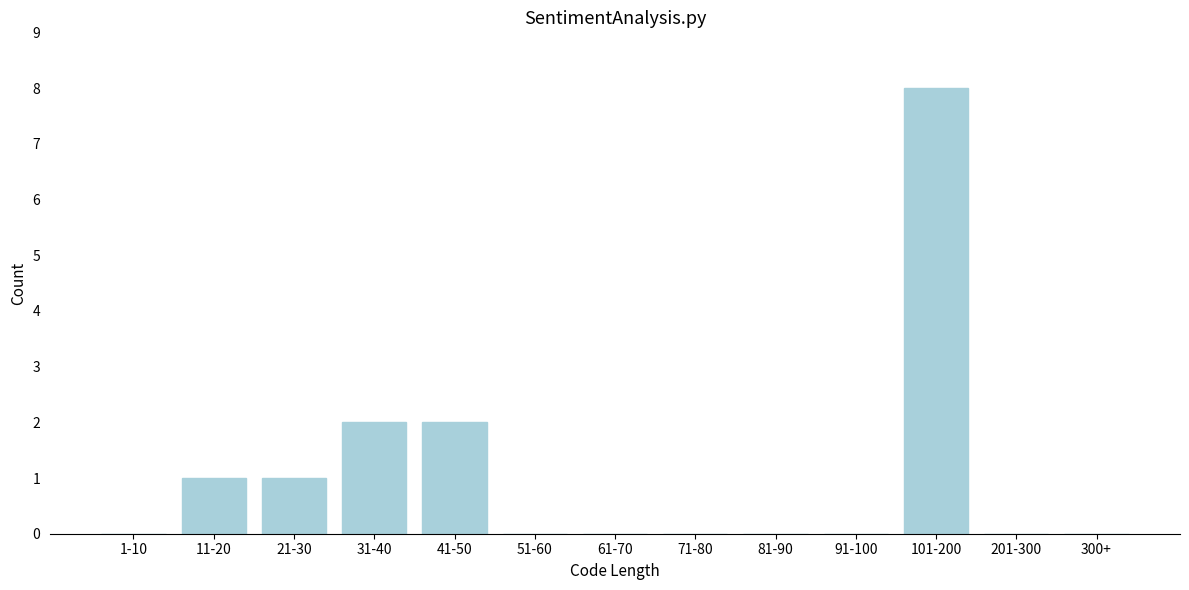

Reading left to right, extract all data points from this chart.

1-10=0	11-20=1	21-30=1	31-40=2	41-50=2	51-60=0	61-70=0	71-80=0	81-90=0	91-100=0	101-200=8	201-300=0	300+=0